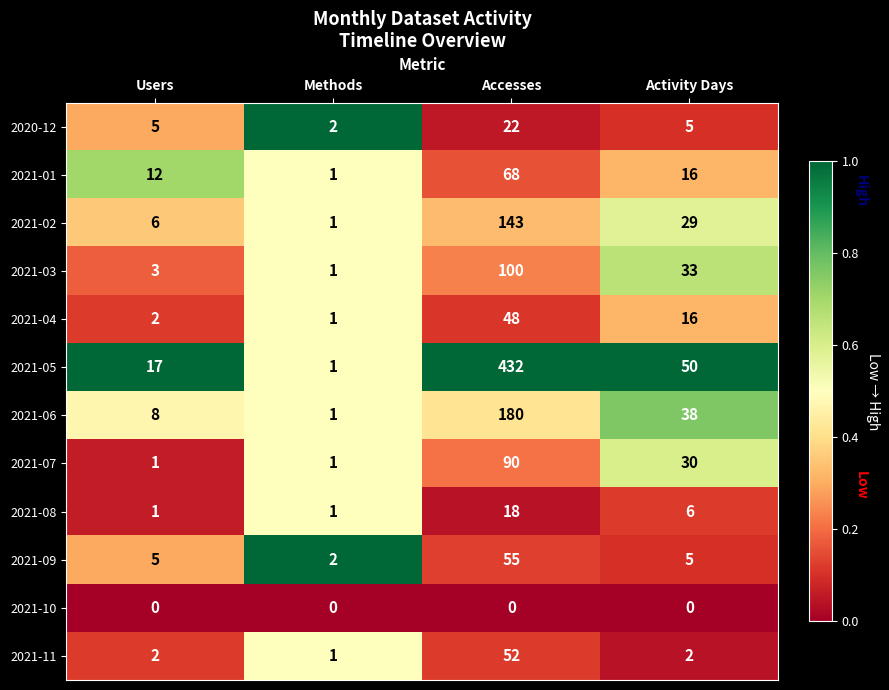

How many distinct data groups are displayed?

12